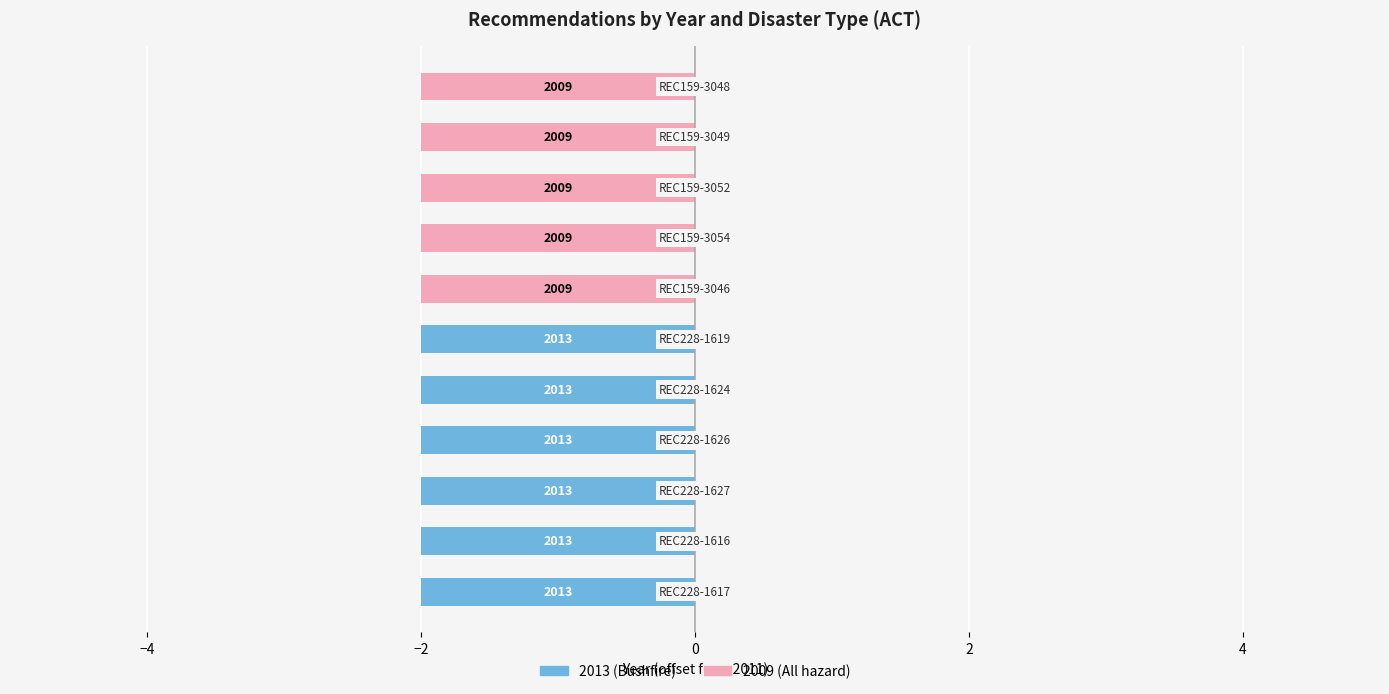

Is it true that 2009 (All hazard) equals 0 at −4?

True